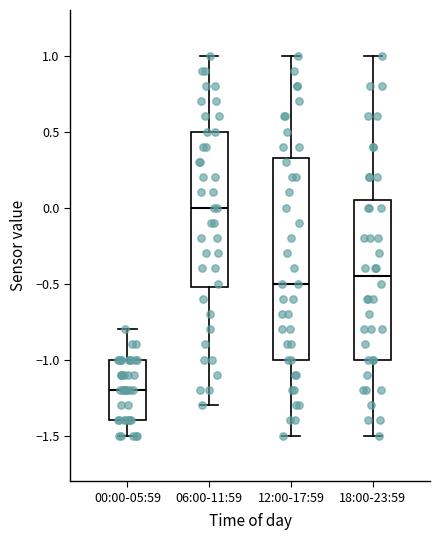

Reading left to right, read every box against the y-axis: the position of its median line, the range the box covers, and the ends of its whiskers. The values are not printed on the chart, so give them approximately, as read against the axis.

00:00-05:59: median -1.20, box -1.40 to -1.00, whiskers -1.50 to -0.80
06:00-11:59: median 0.00, box -0.50 to 0.50, whiskers -1.30 to 1.00
12:00-17:59: median -0.50, box -1.00 to 0.35, whiskers -1.50 to 1.00
18:00-23:59: median -0.45, box -1.00 to 0.05, whiskers -1.50 to 1.00